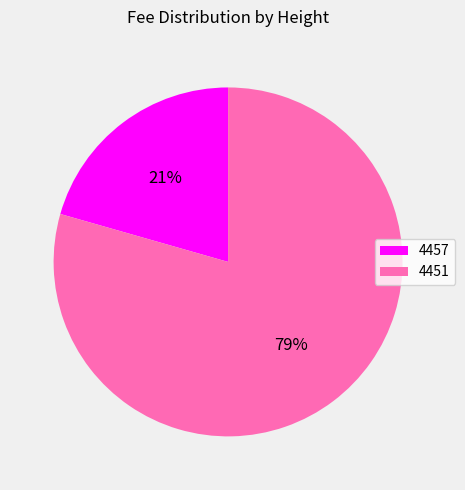

What percentage is the 4451 slice, to the nearest percent?

79%